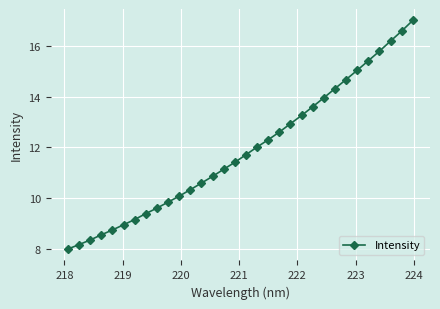

True or false: the data has more than 2 interior local peaks.

False